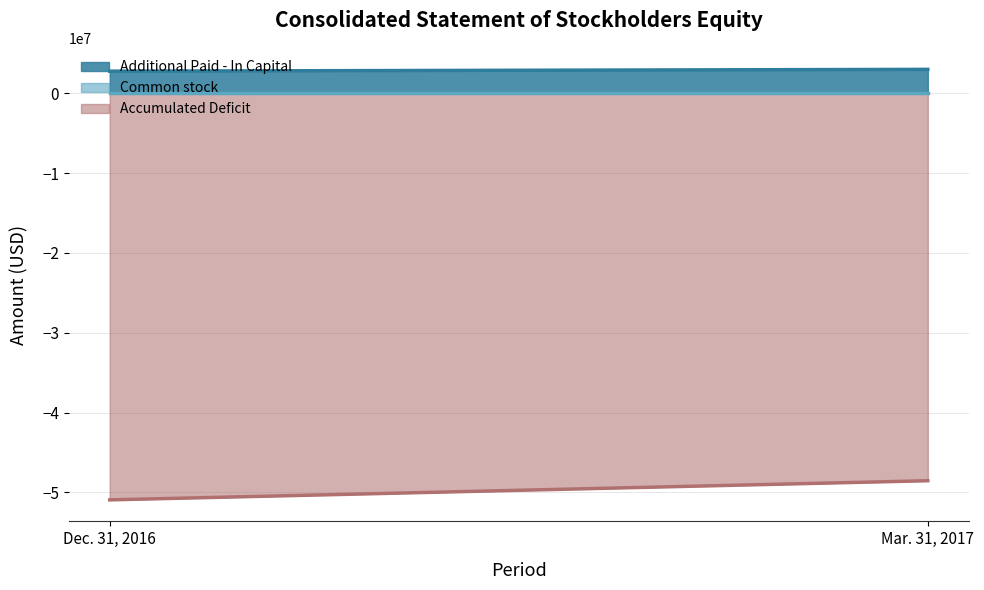

What is the label of the 1st point from the right?

Mar. 31, 2017